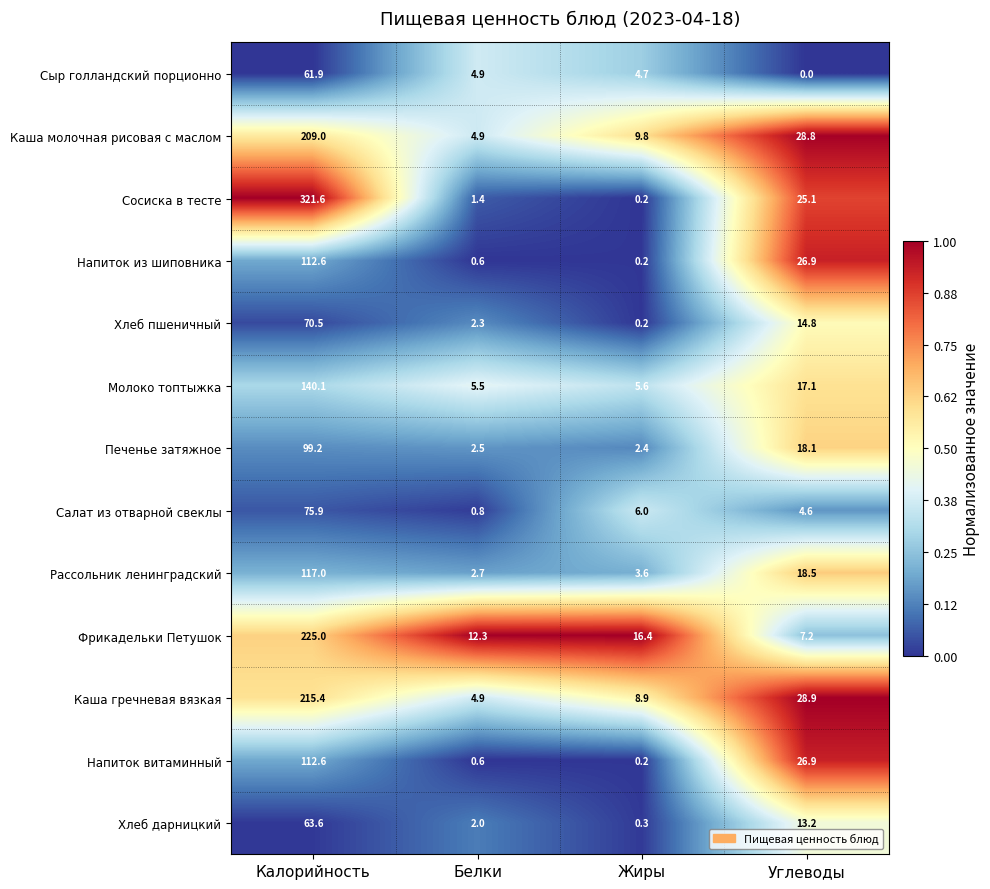

Which series has the largest range (max minus min)?

Сосиска в тесте